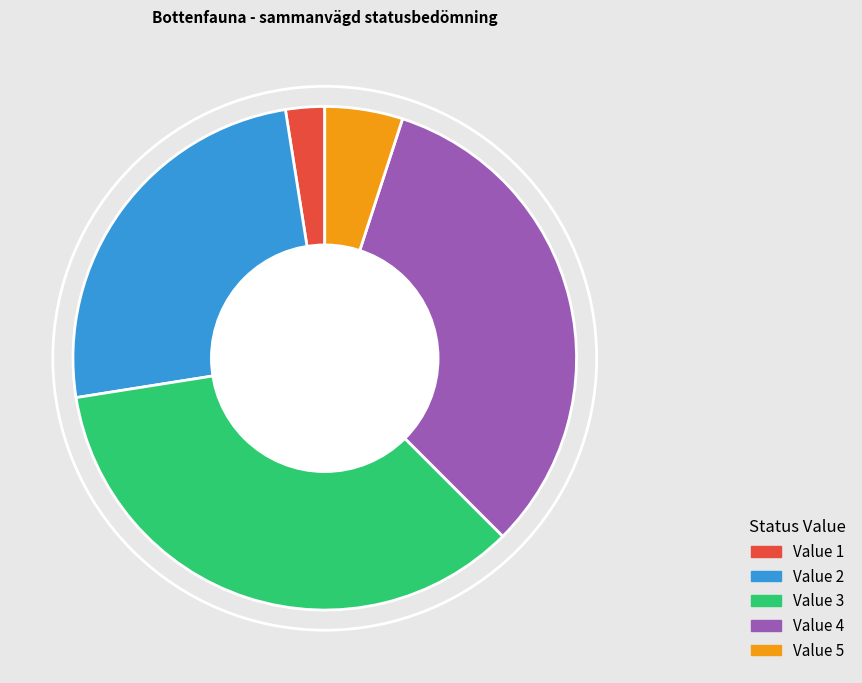

Is there a majority slice in this chart?

No